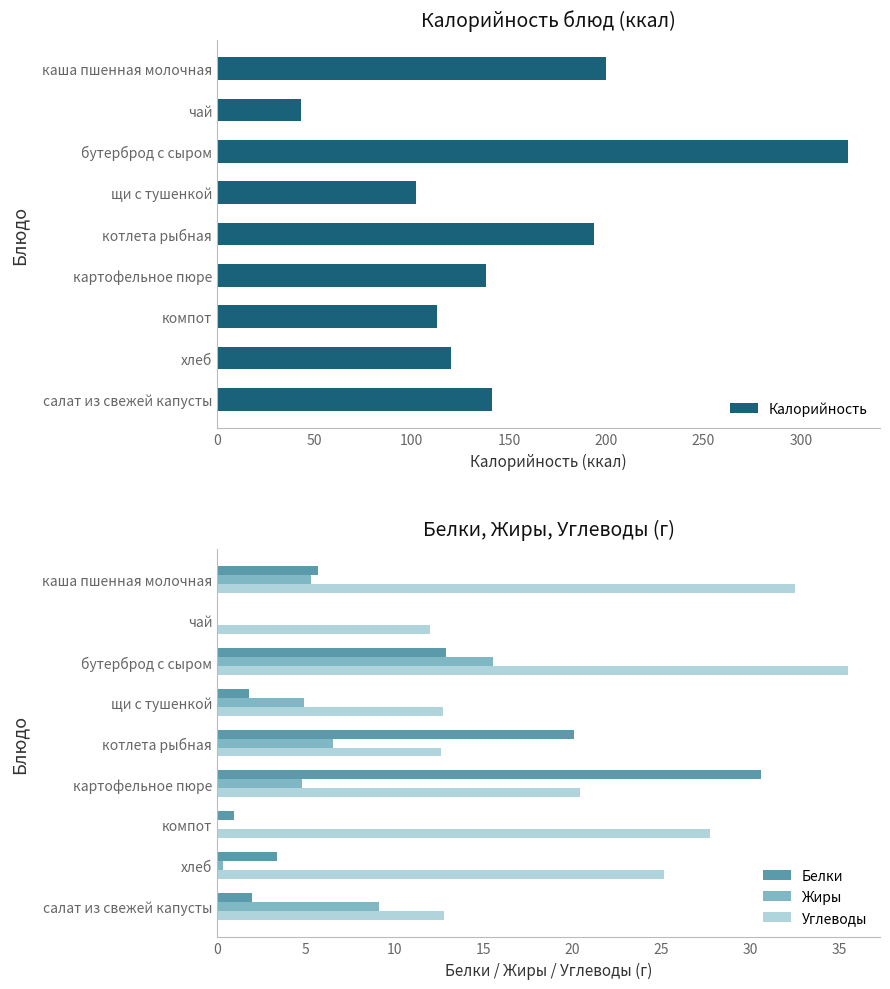

Reading left to right, list all the values displayed in this chart.

Калорийность: 200.0	43.0	324.5	102.5	194.0	138.0	113.0	120.0	141.2
Белки: 5.7	0.1	12.9	1.8	20.1	30.6	0.9	3.4	2.0
Жиры: 5.3	0.0	15.5	4.9	6.5	4.8	0.0	0.3	9.1
Углеводы: 32.5	12.0	35.5	12.7	12.6	20.4	27.8	25.1	12.8